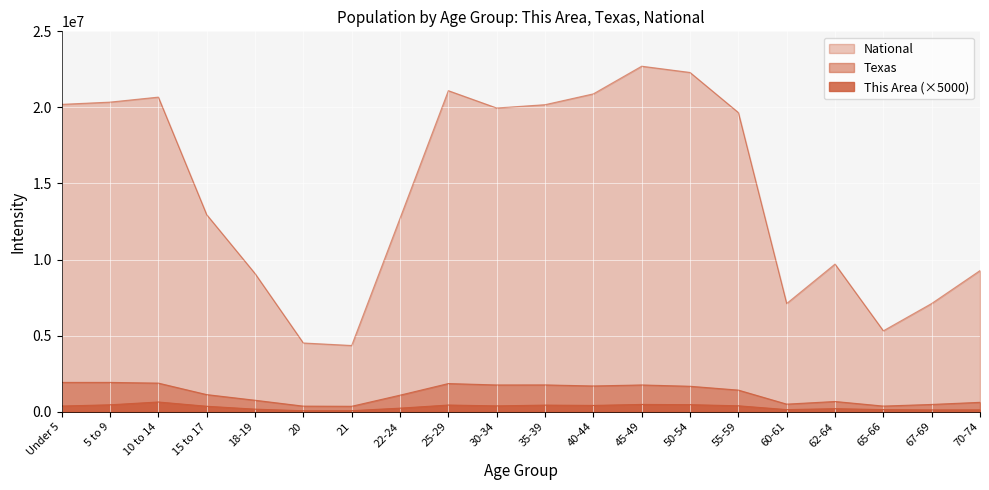

Which series has the largest range (max minus min)?

National